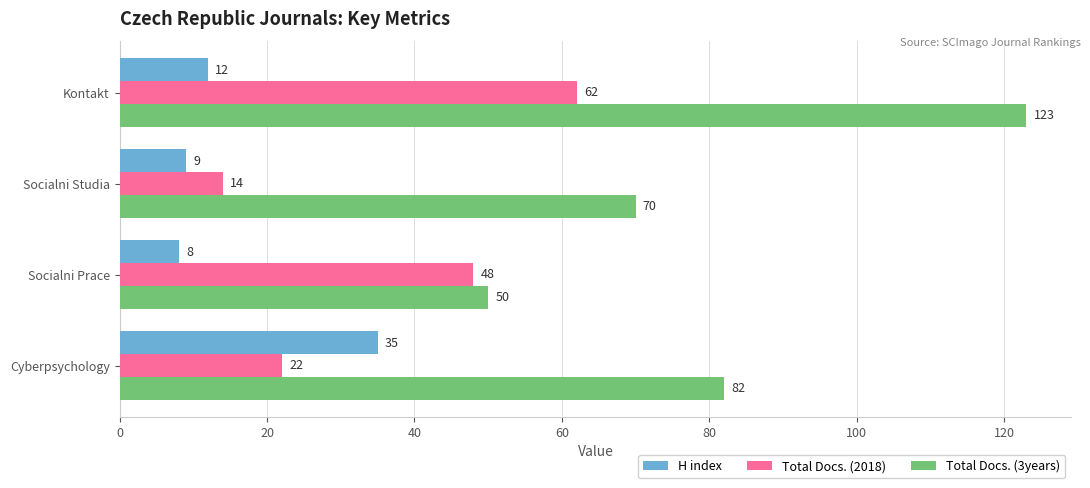

What is the maximum value for H index?

35